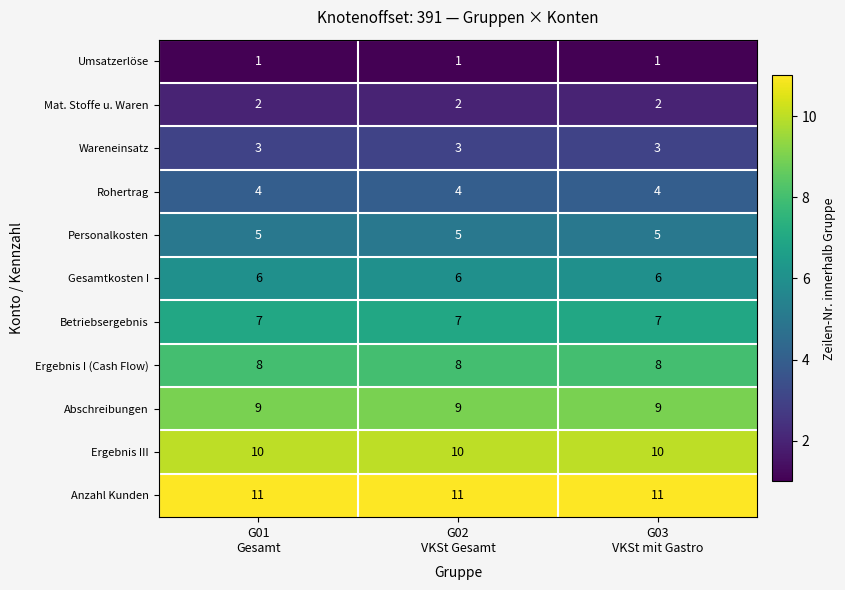

What is the average value of the Abschreibungen series?

9